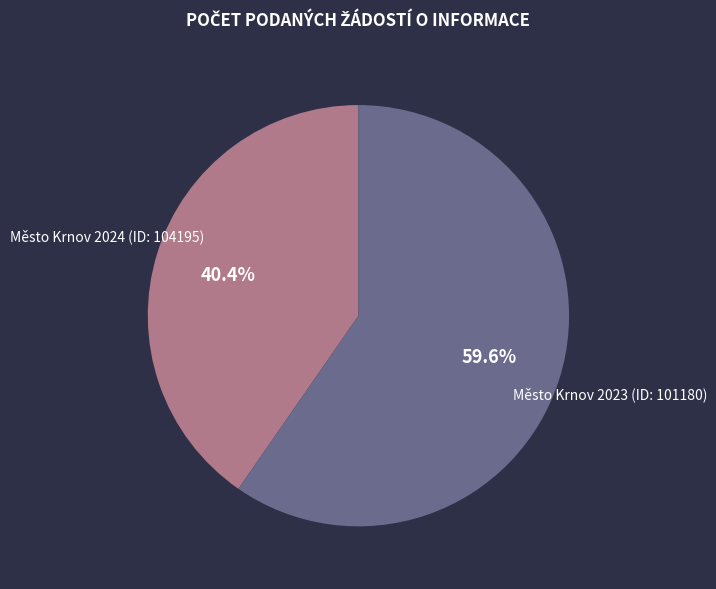

How many segments does this pie chart have?

2